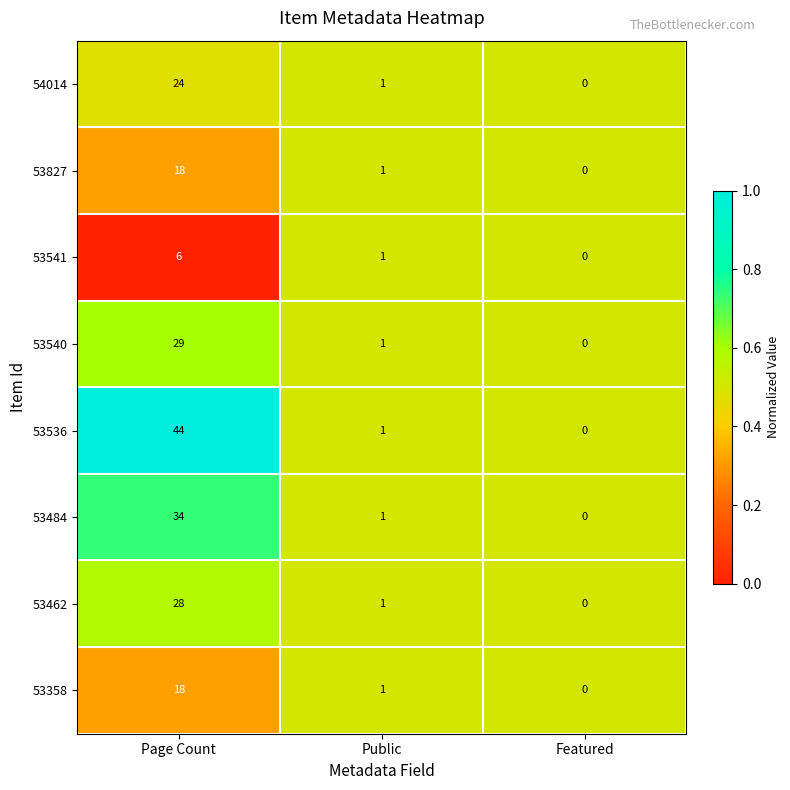

Rank the categories by 53462 value from highest to lowest.

Page Count, Public, Featured